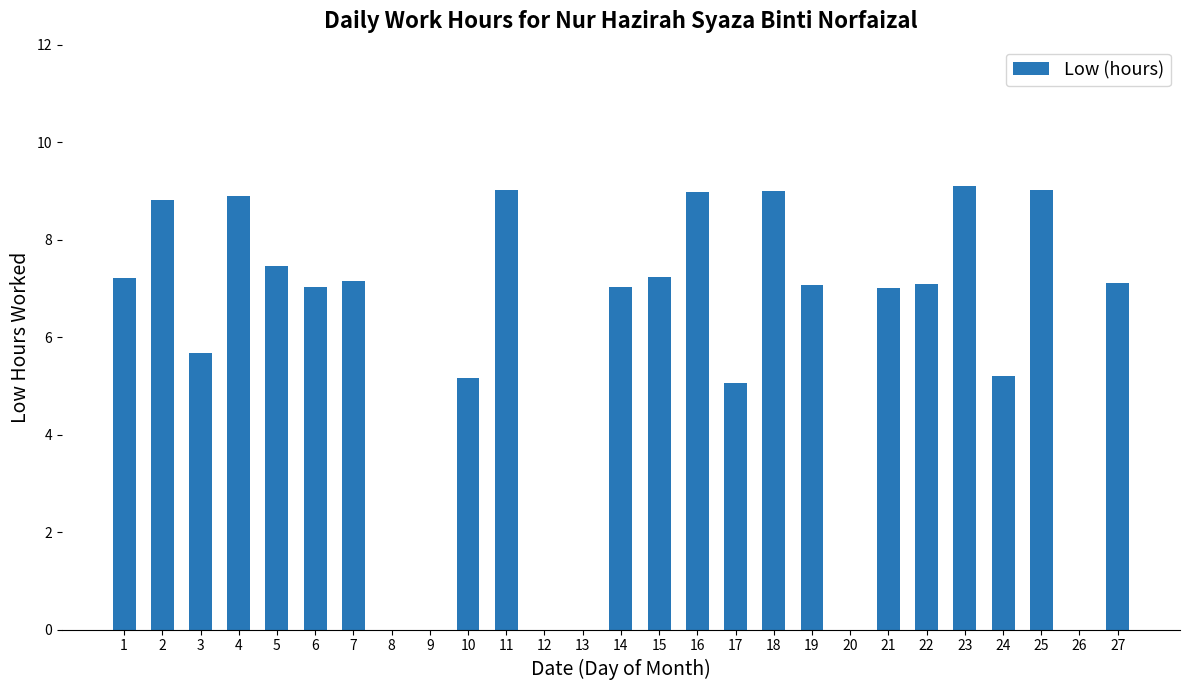

What is the sum of the values at 19 and 8?

7.1